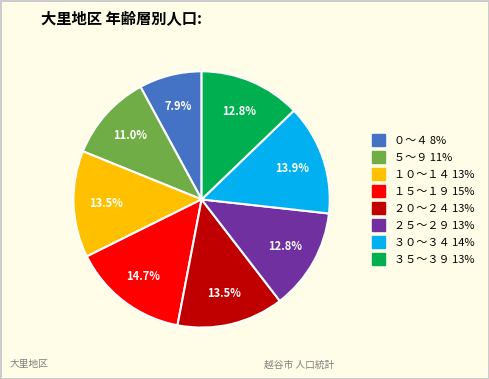

Is the sum of ５～９ and ２５～２９ greater than half?

No